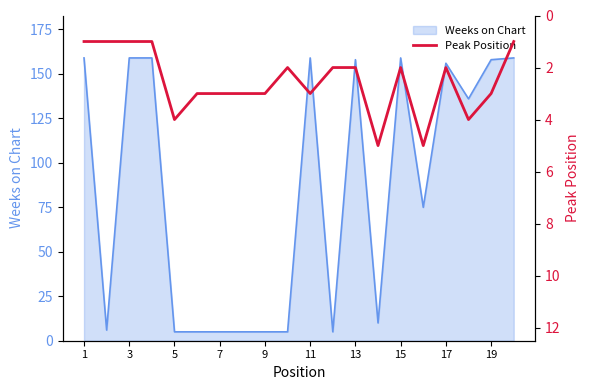

The value of Weeks on Chart at 3 is 276. True or false?

False